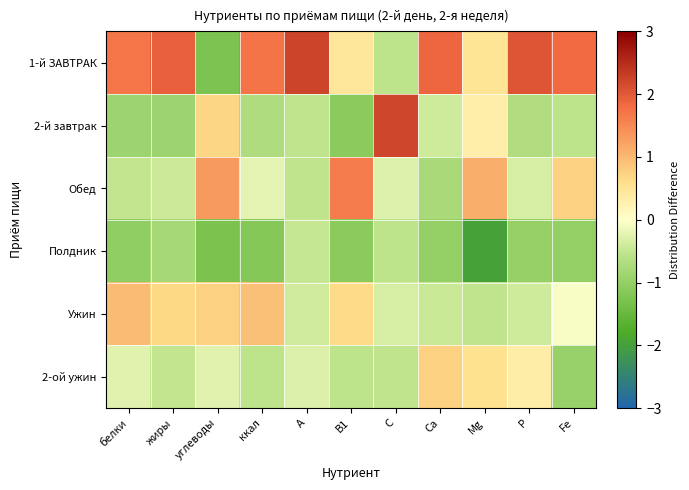

What is the greatest value displayed?

2.2